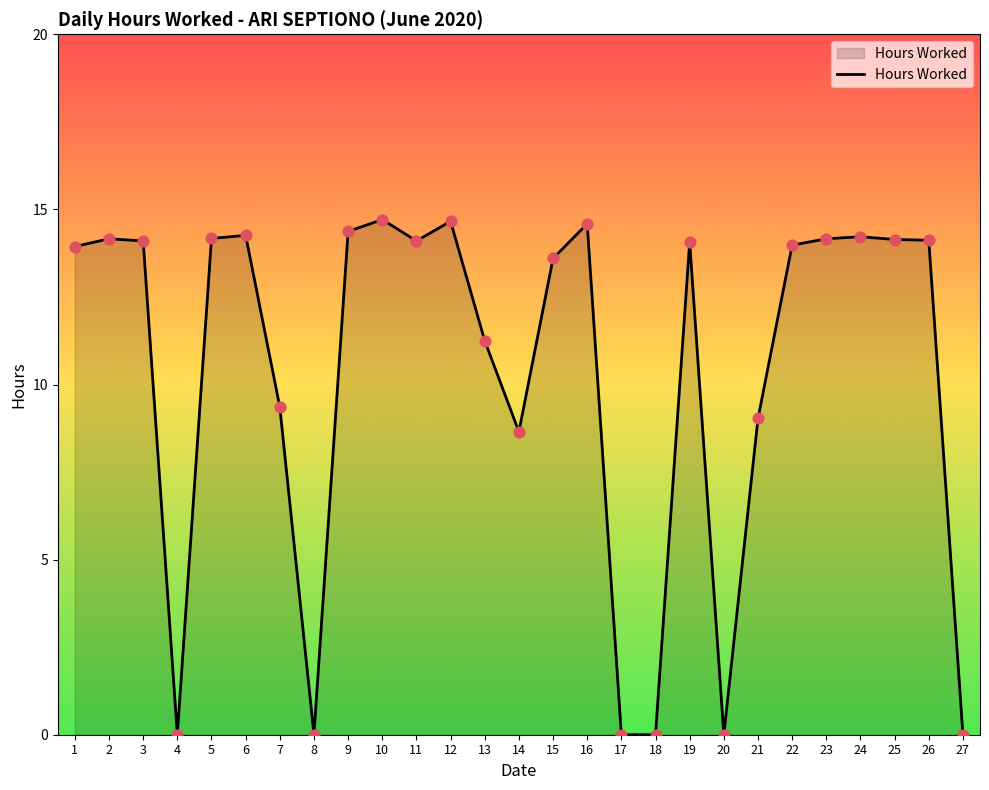

What is the change in value from 17 to 25?

+14.1